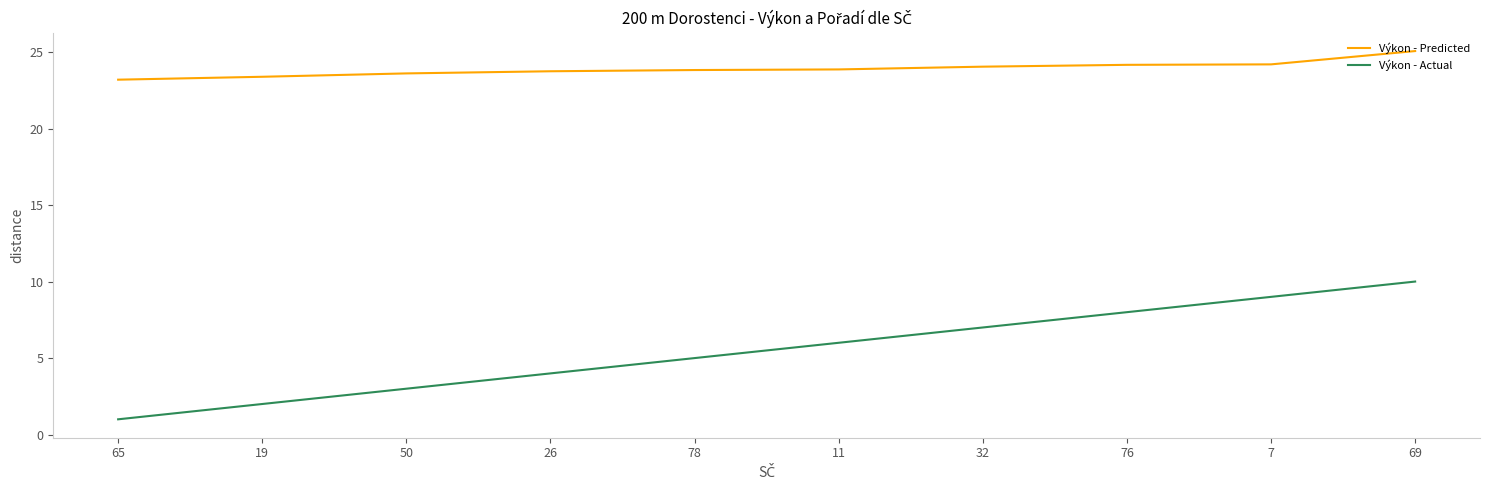

True or false: Výkon - Actual and Výkon - Predicted intersect in this chart.

False